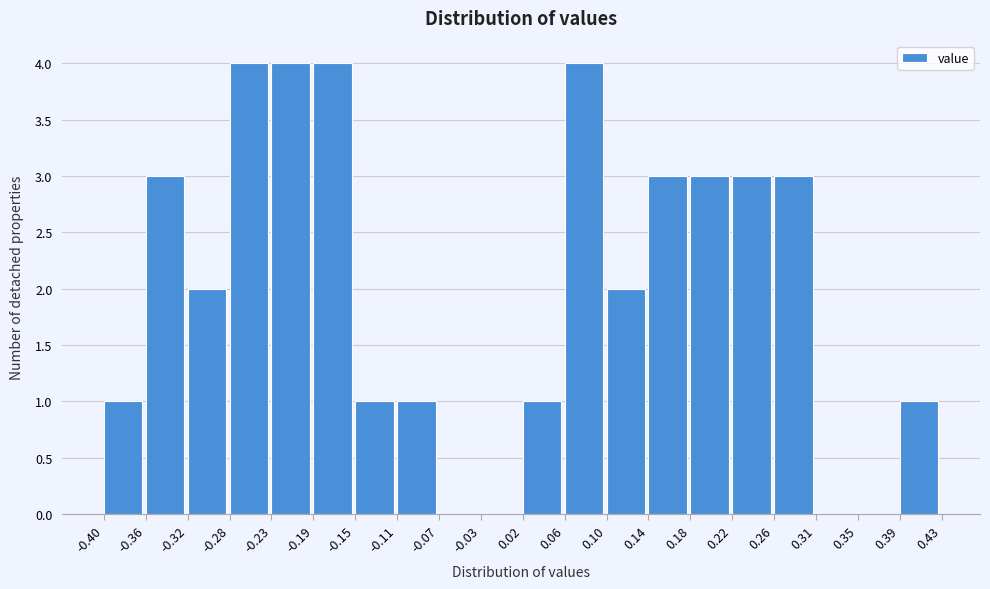

How tall is the bar that spans -0.23 to -0.19 on the x-axis? The values are not printed on the chart, so give them approximately, as read against the axis.

4